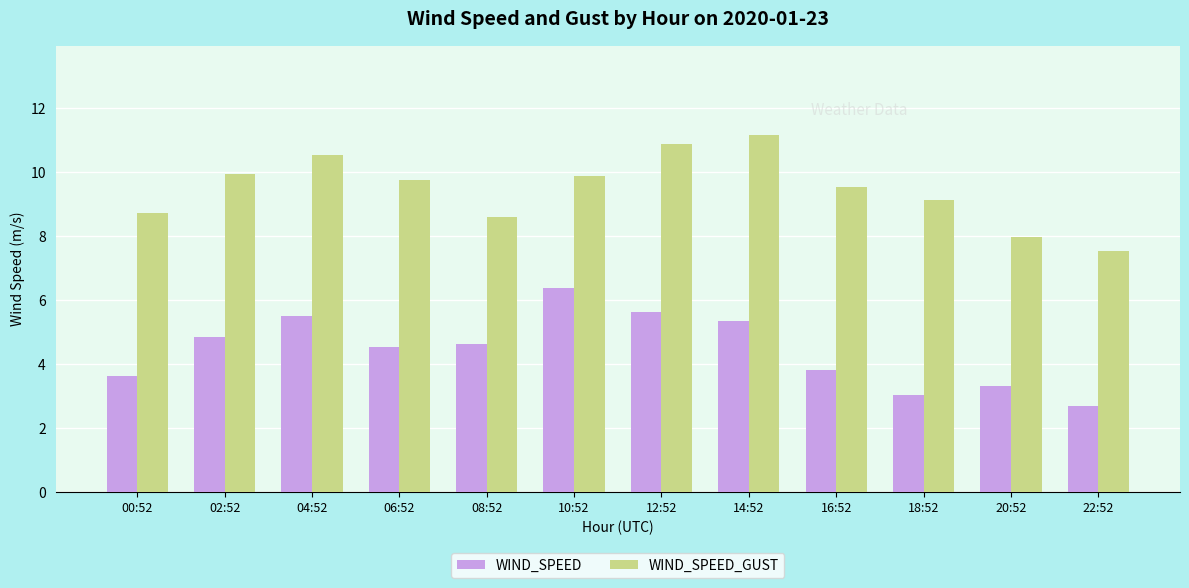

What is the label of the 7th bar from the right?

10:52